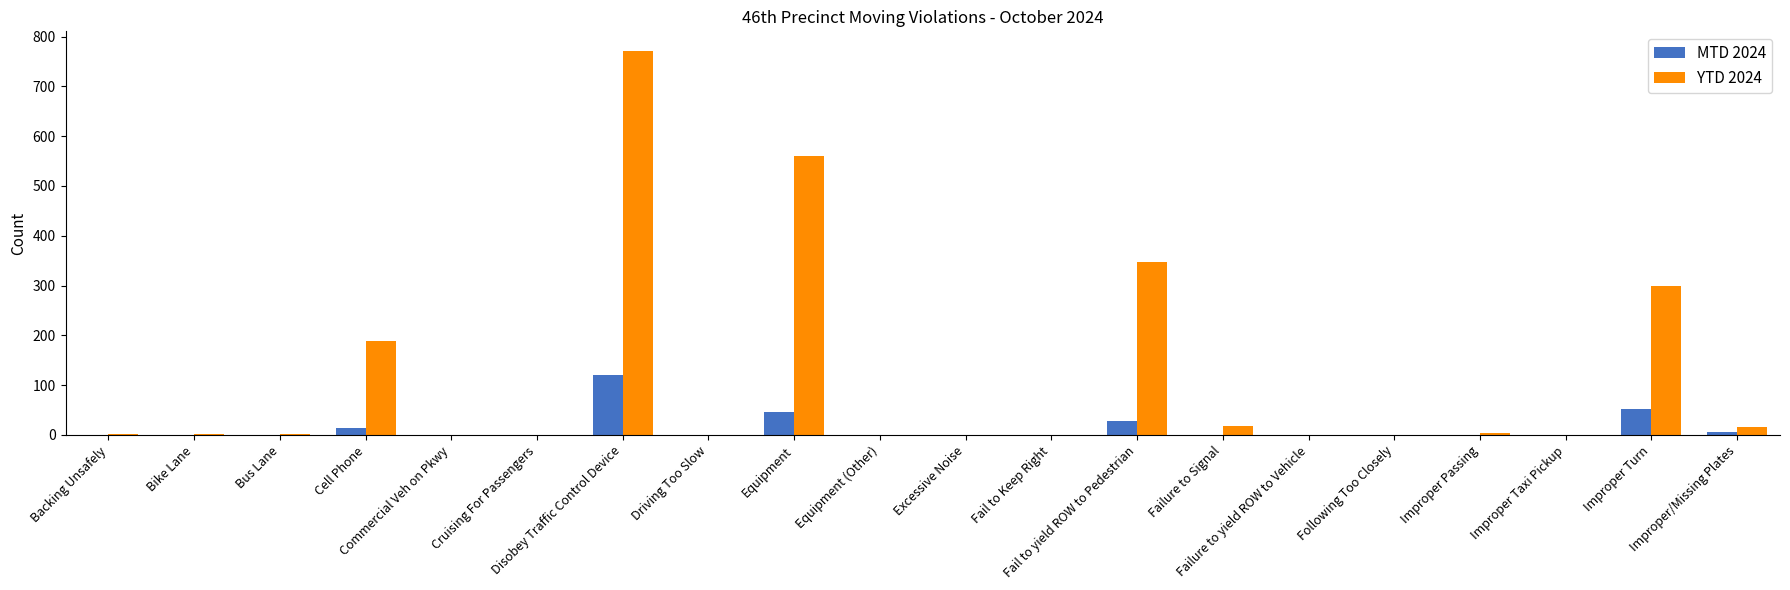

What are all the series names shown in the legend?

MTD 2024, YTD 2024